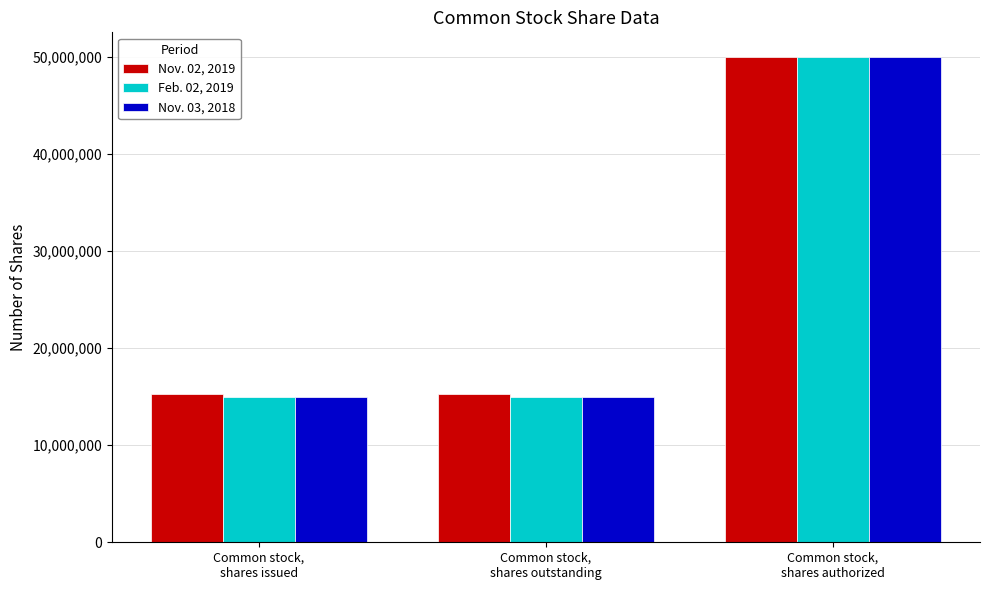

The value of Feb. 02, 2019 at Common stock,
shares issued is 21981190. True or false?

False